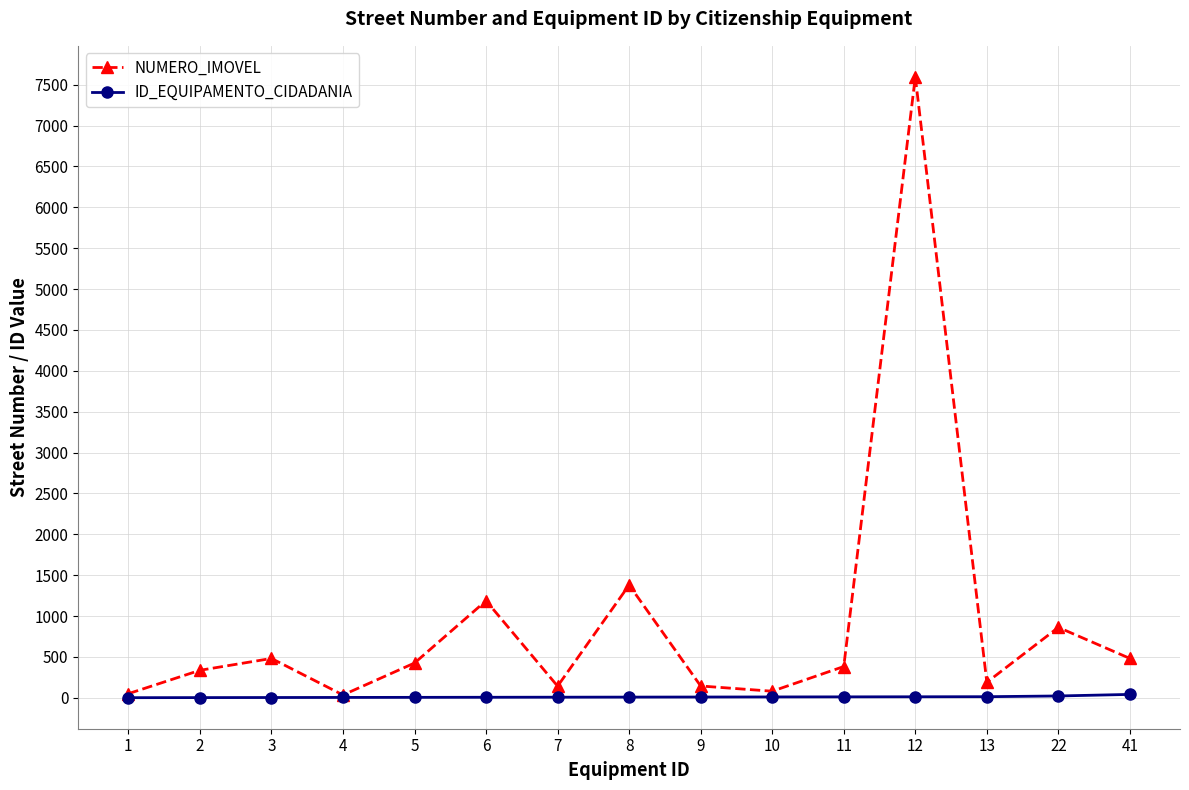

What is the maximum value shown in the chart?

7596